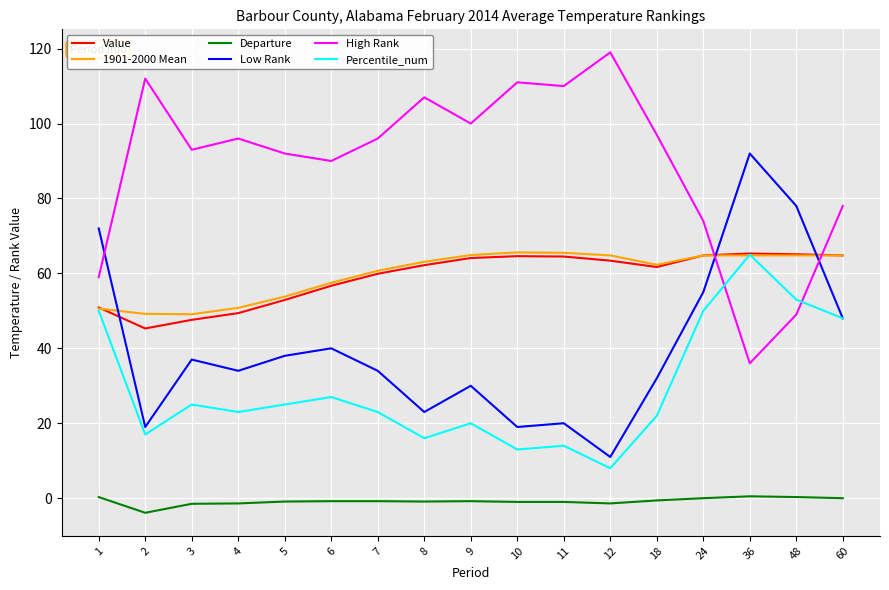

What is the difference between the maximum and minimum values in the Low Rank series?

81.0